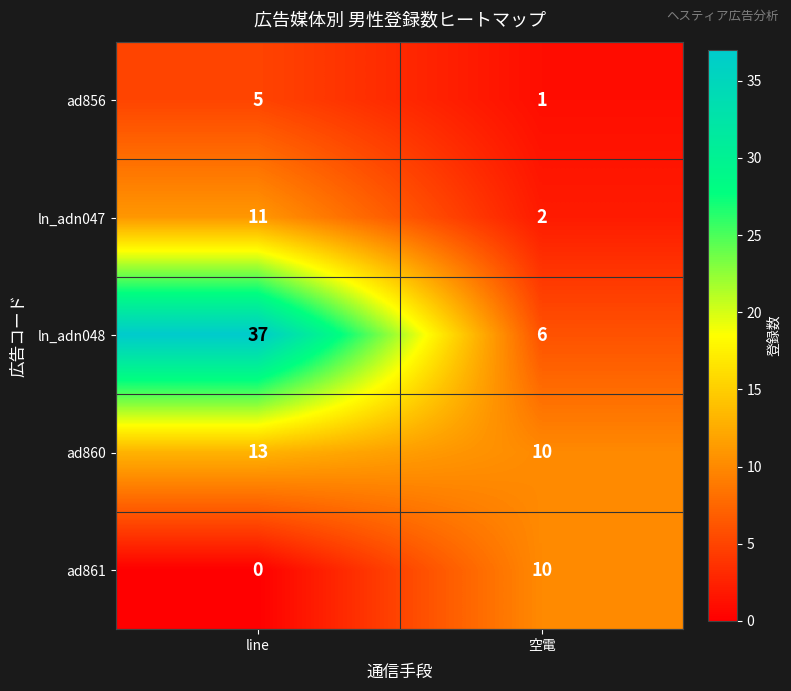

Is it true that ln_adn048 equals 37 at line?

True